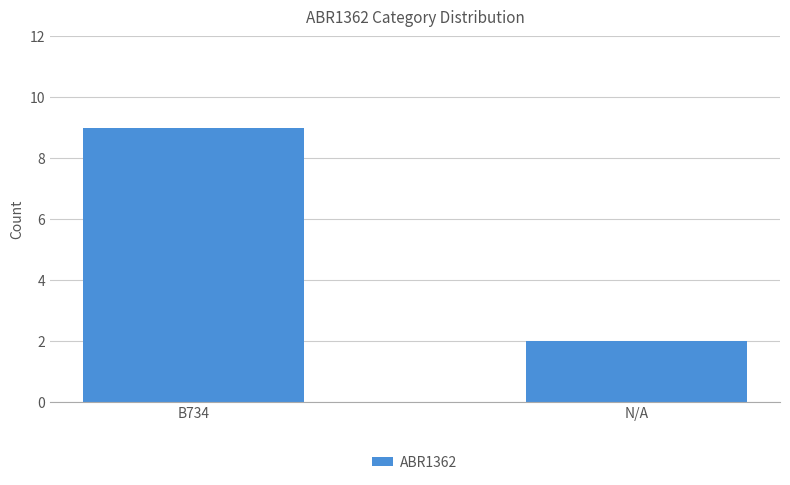

What position from the right is N/A?

1